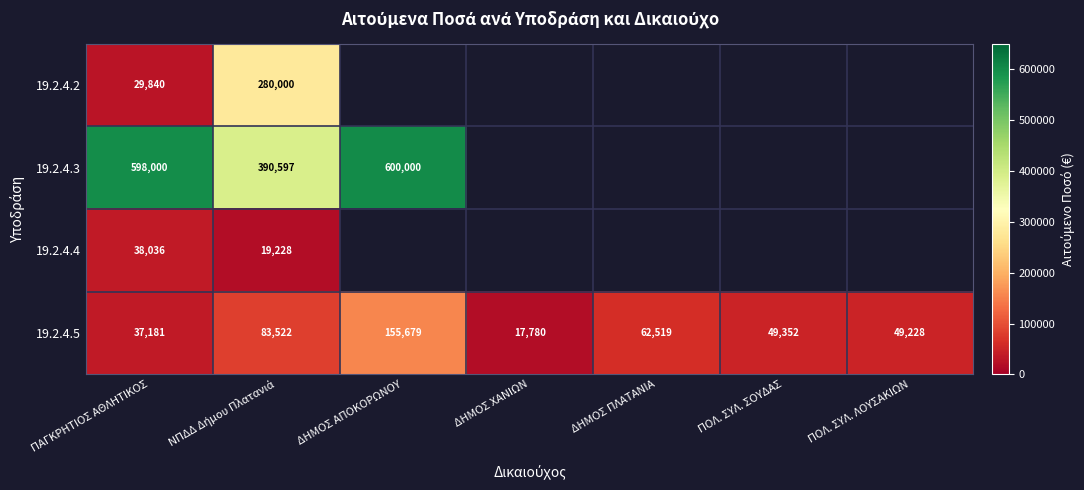

Is the value of 19.2.4.5 at ΔΗΜΟΣ ΑΠΟΚΟΡΩΝΟΥ greater than the value of 19.2.4.2 at ΠΑΓΚΡΗΤΙΟΣ ΑΘΛΗΤΙΚΟΣ?

Yes